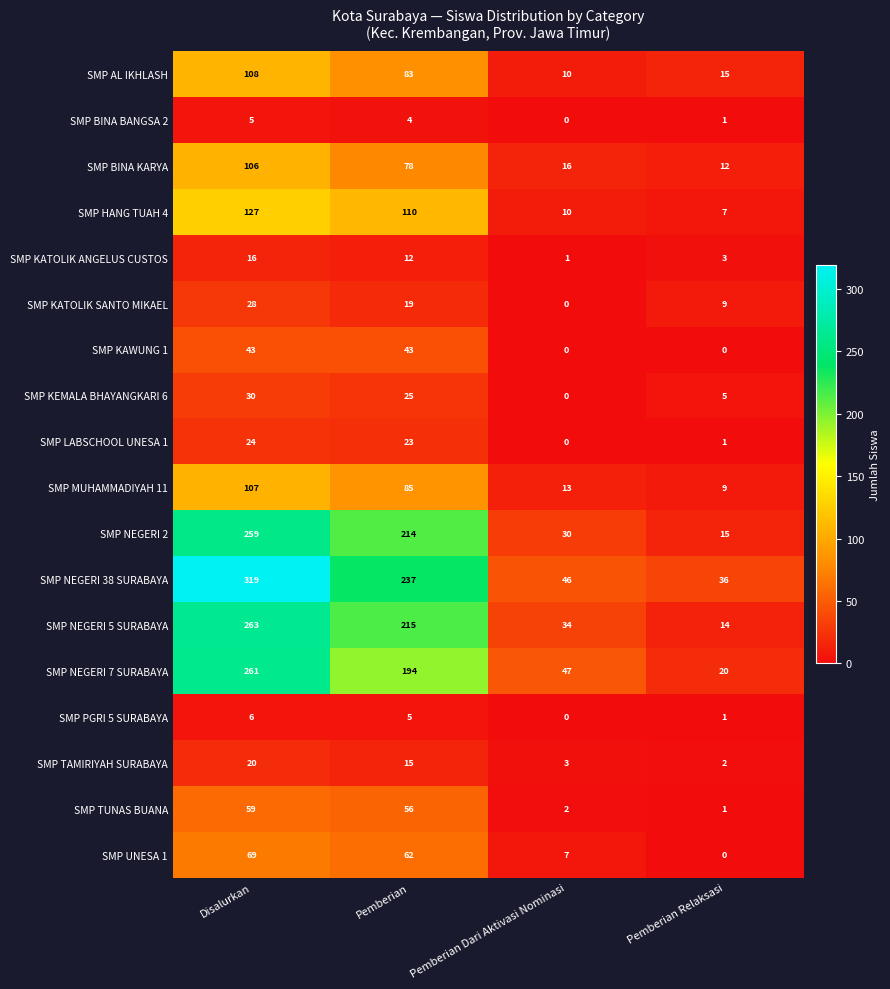

The value of SMP KATOLIK ANGELUS CUSTOS at Pemberian Relaksasi is 1. True or false?

False